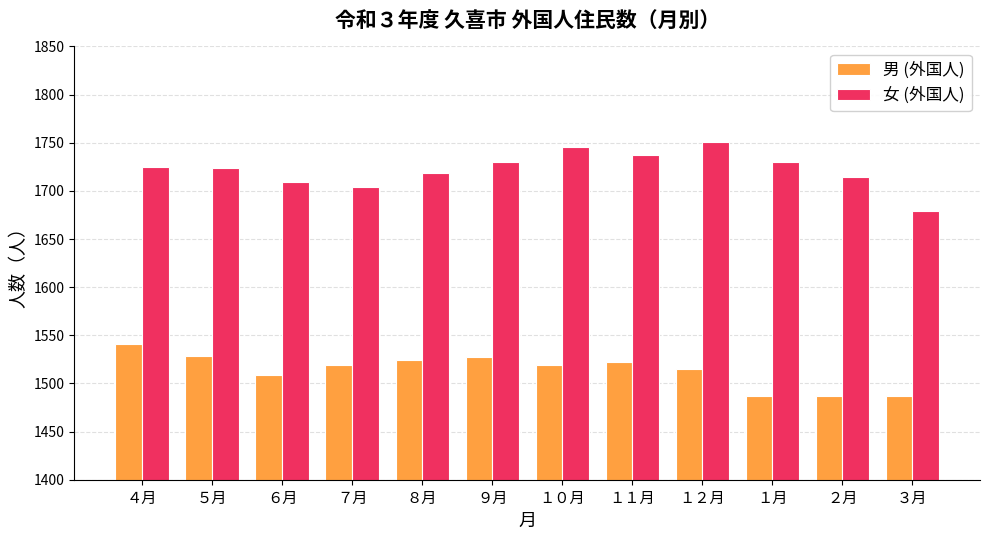

Which series has the largest total across all categories?

女 (外国人)